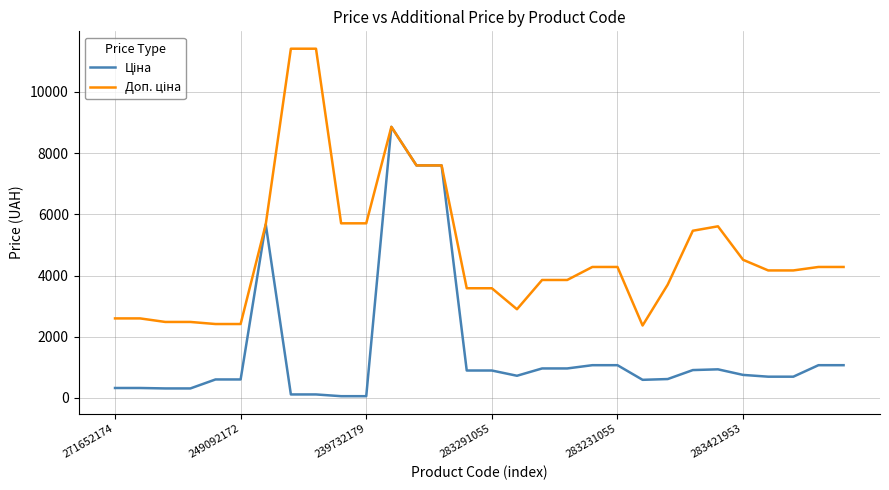

What is the maximum value shown in the chart?

11410.0